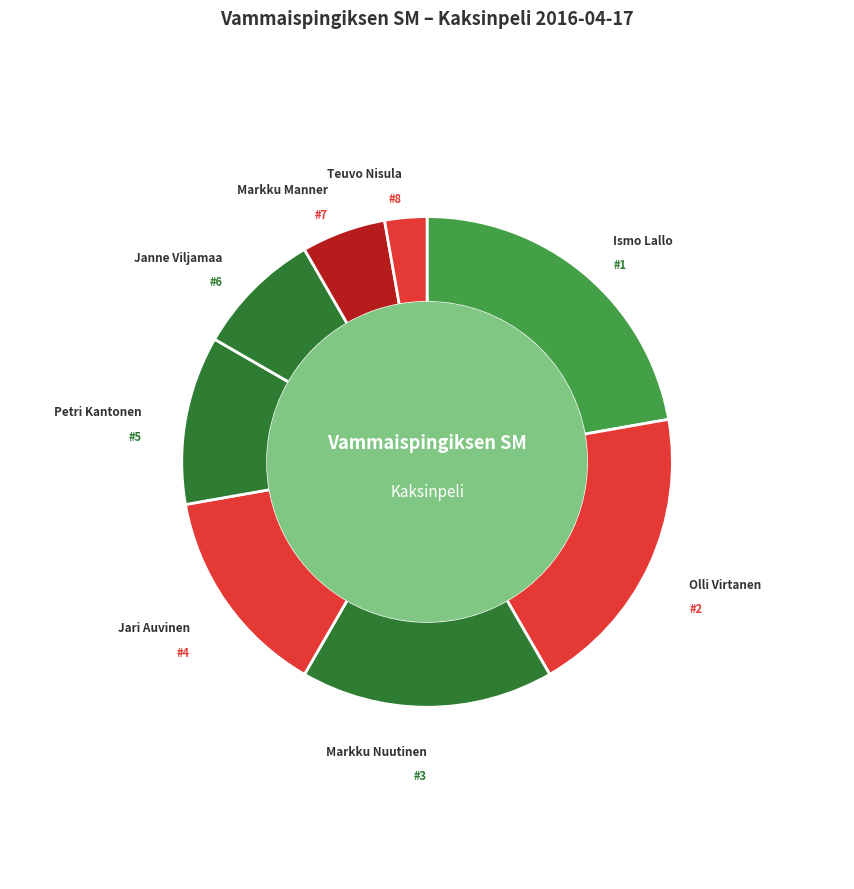

Count the number of slices in the pie.

8